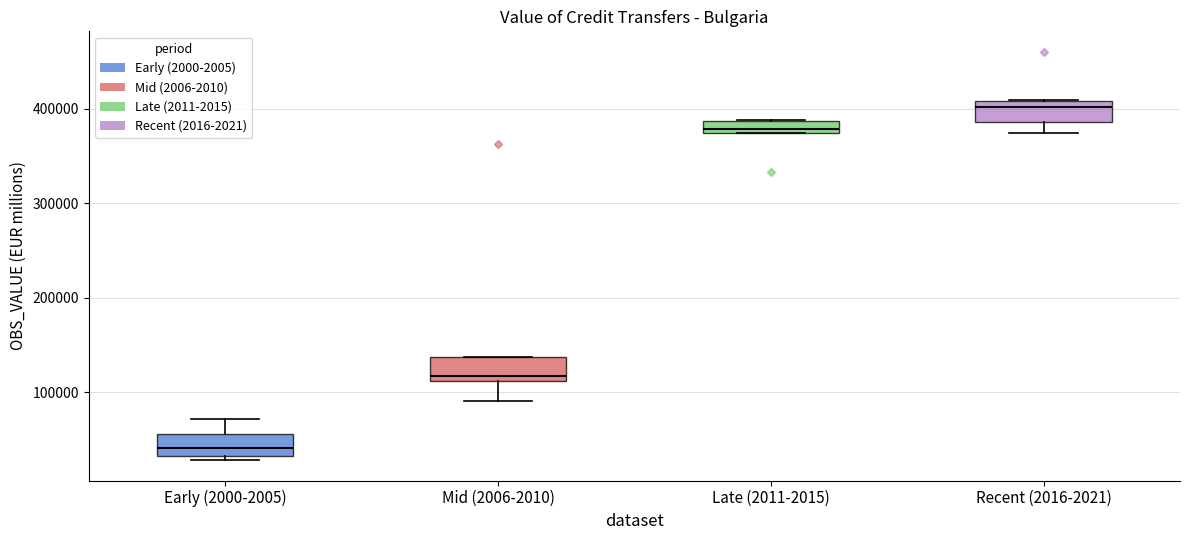

Which box's median line is the lowest?

Early (2000-2005)